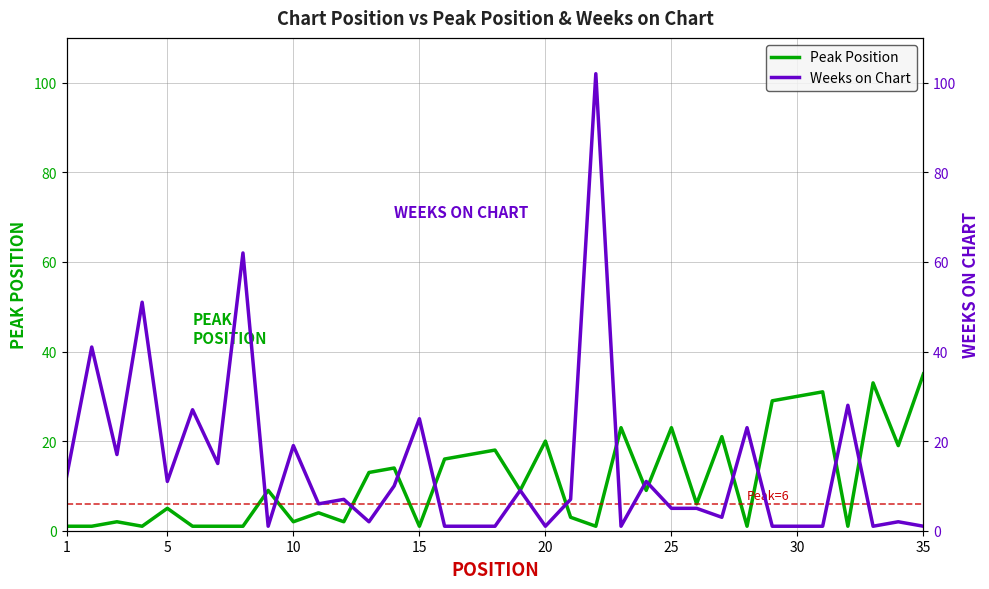

What is the sum of all Weeks on Chart values?

511